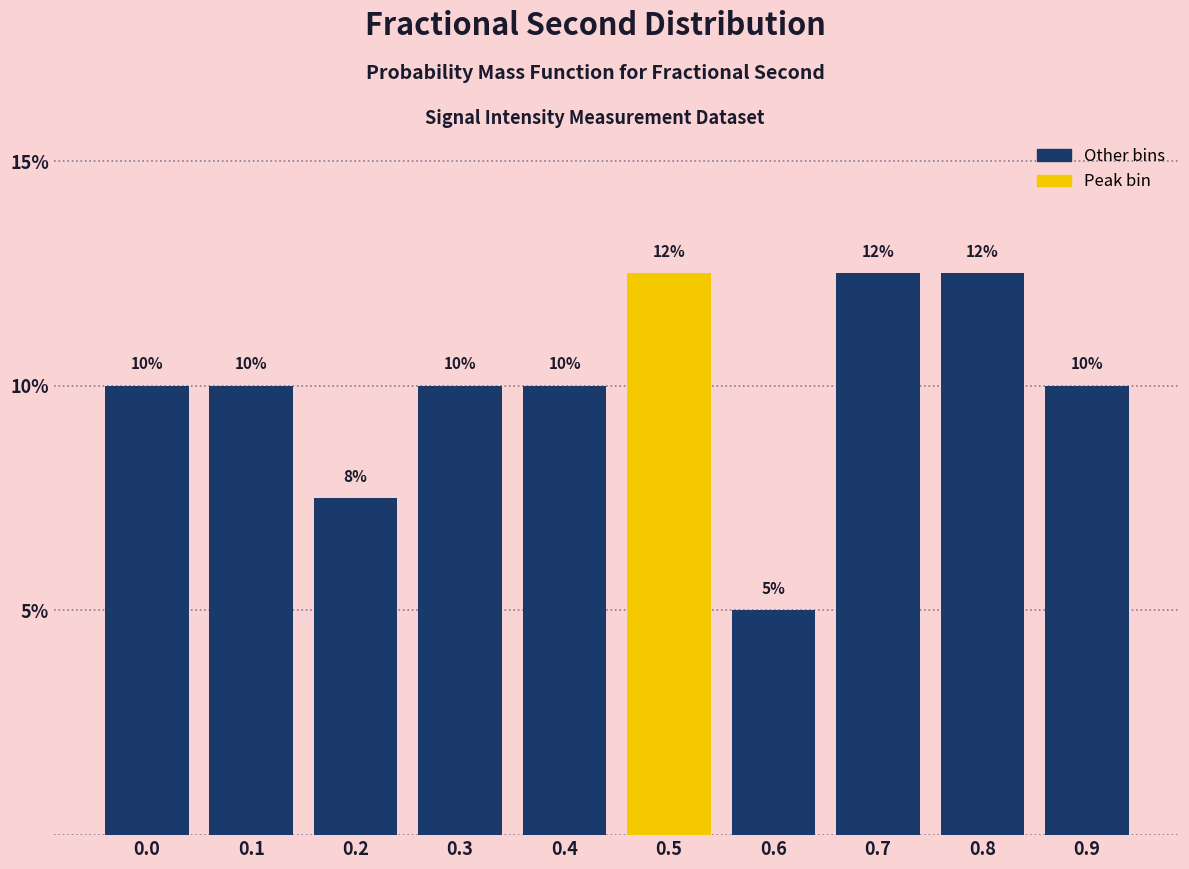

What is the approximate value at 0.2?

7.5